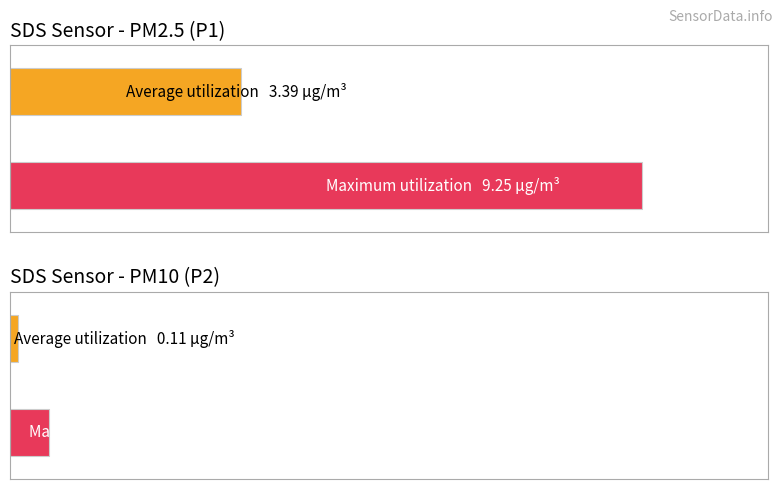

What is the average value of the SDS_P1 series?

3.4